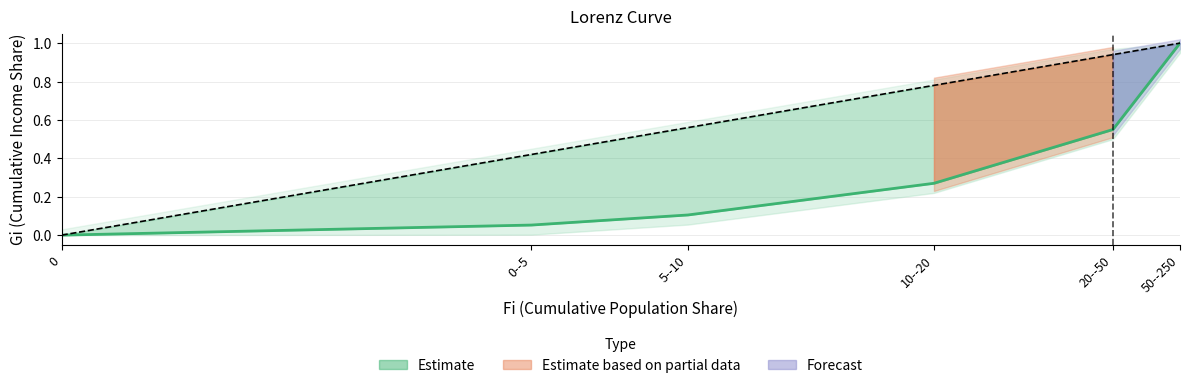

The value of Gi at 50--250 is 1.0. True or false?

True